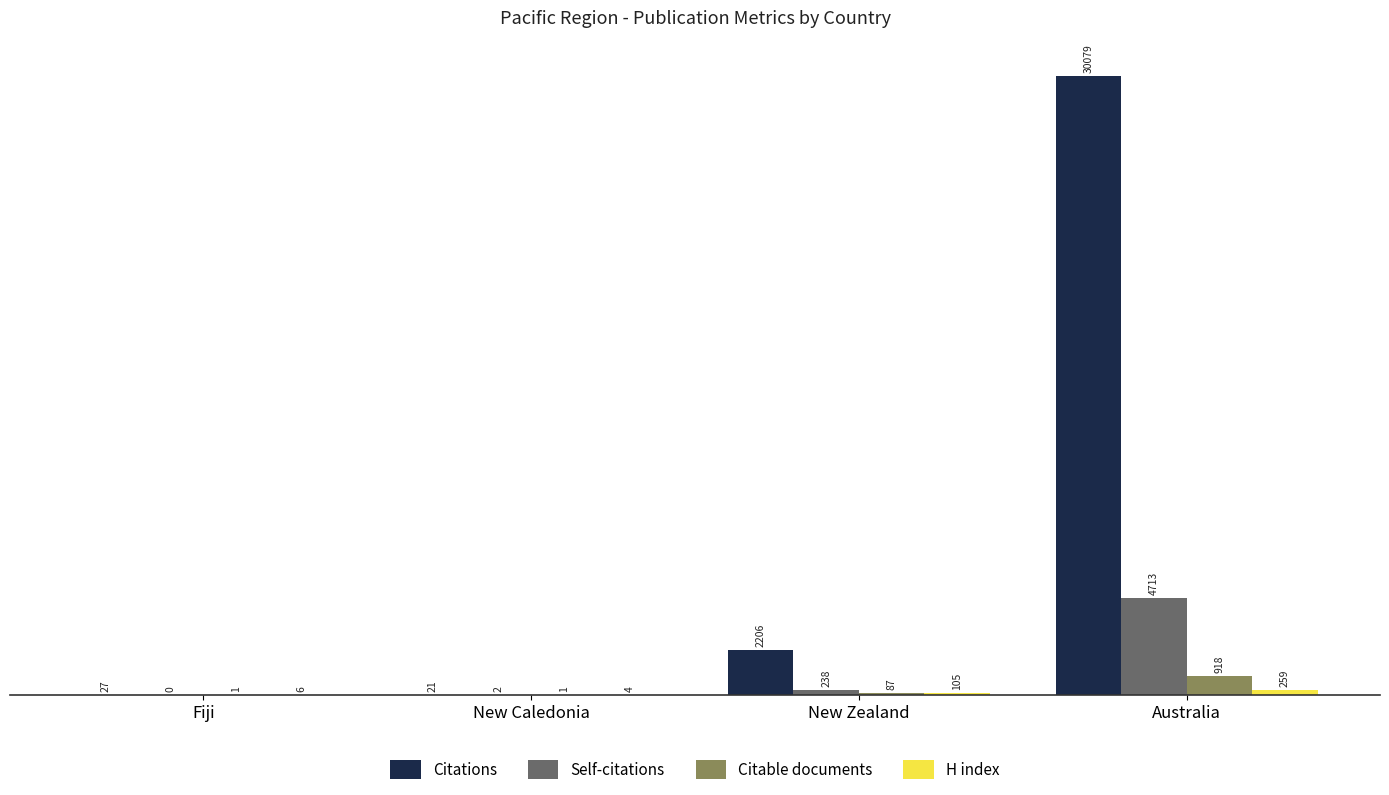

Are the bars grouped side by side (vs. stacked)?

Yes